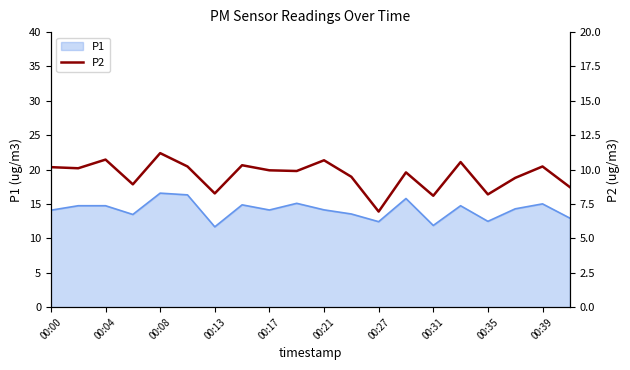

The value of P1 at 00:13 is 11.7. True or false?

True